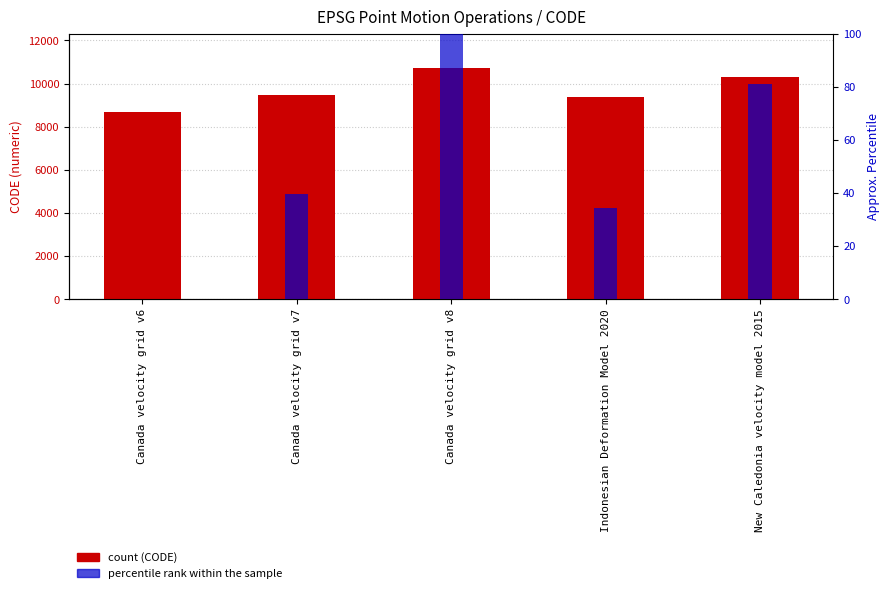

Which series has the largest total across all categories?

CODE